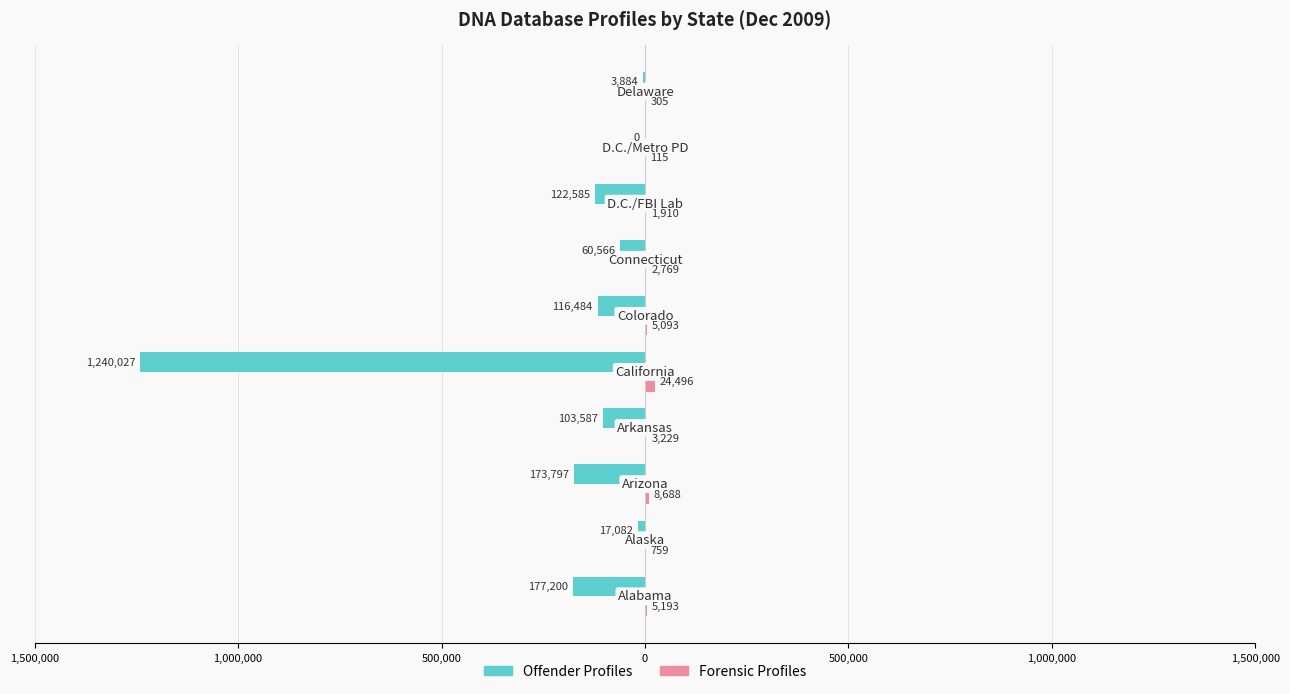

How many groups of bars are there?

10